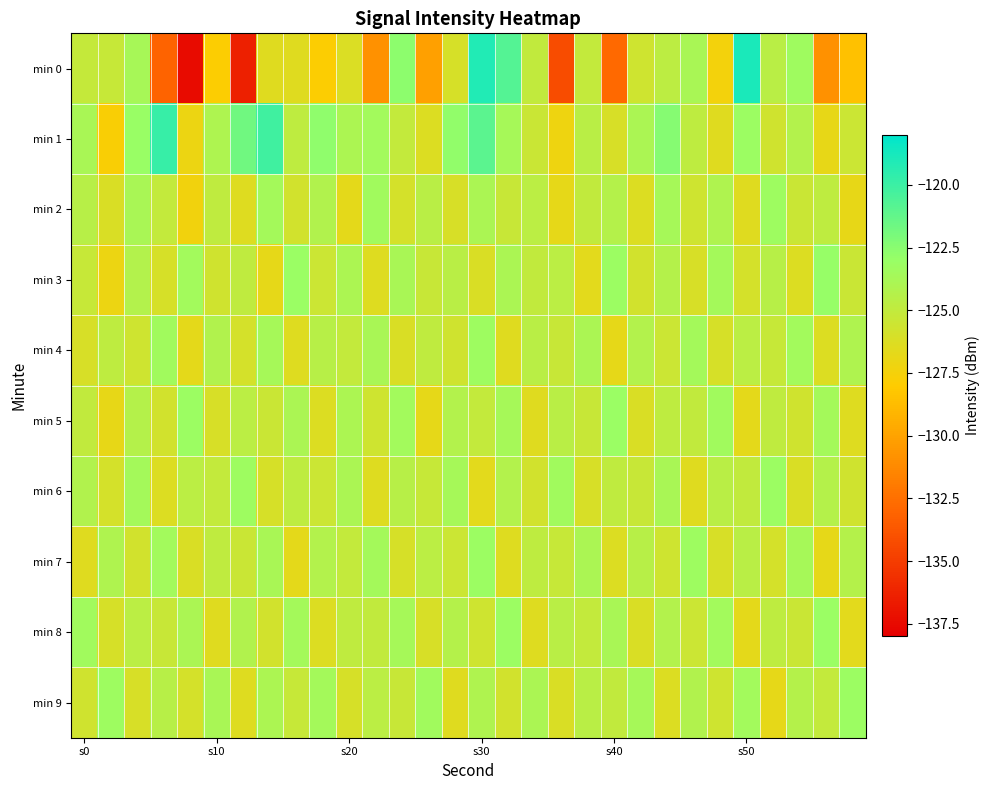

Reading right to left, list all the values displayed in this chart.

min 0: -128.5	-130.8	-123.3	-124.6	-118.9	-127.4	-123.8	-124.7	-125.6	-132.8	-125.1	-134.2	-125.0	-120.7	-119.1	-126.0	-130.2	-122.6	-130.9	-126.2	-127.9	-126.5	-126.5	-136.4	-127.8	-137.4	-133.1	-123.8	-125.2	-125.1
min 1: -125.5	-126.9	-124.3	-125.7	-123.2	-126.5	-124.8	-122.4	-123.9	-126.1	-124.6	-127.2	-125.4	-123.7	-121.0	-122.8	-126.3	-125.1	-123.5	-124.0	-122.7	-124.8	-120.1	-121.7	-124.0	-127.1	-119.9	-123.0	-127.8	-123.8
min 2: -126.9	-124.8	-125.4	-123.3	-126.5	-124.1	-125.6	-123.7	-126.3	-124.4	-125.0	-126.8	-124.7	-125.3	-123.9	-126.1	-124.6	-125.9	-123.4	-126.7	-124.2	-125.8	-123.6	-126.4	-124.9	-127.3	-125.1	-123.8	-126.2	-124.5
min 3: -125.4	-123.0	-126.3	-124.5	-125.9	-123.6	-126.1	-124.4	-125.8	-123.2	-126.6	-124.7	-125.0	-123.9	-126.2	-124.6	-125.3	-123.8	-126.4	-124.0	-125.5	-123.1	-126.8	-124.9	-125.7	-123.5	-126.0	-124.3	-127.1	-125.2
min 4: -124.1	-126.3	-123.5	-125.2	-124.7	-126.0	-123.6	-125.5	-124.3	-126.8	-123.9	-125.3	-124.6	-126.5	-123.3	-125.7	-124.9	-126.2	-123.8	-125.1	-124.5	-126.4	-123.7	-125.9	-124.2	-126.7	-123.4	-125.6	-124.8	-126.1
min 5: -126.4	-123.6	-125.7	-124.9	-126.7	-123.4	-125.0	-124.8	-126.2	-123.1	-125.3	-124.6	-126.5	-123.7	-125.1	-124.3	-126.8	-123.5	-125.6	-124.0	-126.3	-123.9	-125.4	-124.7	-126.1	-123.2	-125.8	-124.4	-126.9	-125.0
min 6: -125.7	-124.4	-126.2	-123.2	-125.0	-124.6	-126.5	-123.8	-125.3	-124.9	-126.1	-123.4	-125.8	-124.3	-126.6	-123.7	-125.2	-124.5	-126.4	-123.9	-125.5	-124.8	-126.0	-123.3	-125.1	-124.7	-126.3	-123.6	-125.9	-124.2
min 7: -124.4	-126.8	-123.7	-125.9	-124.6	-126.1	-123.3	-125.6	-124.5	-126.3	-123.9	-125.2	-124.8	-126.4	-123.2	-125.5	-124.7	-126.0	-123.6	-125.1	-124.3	-126.7	-123.8	-125.4	-124.9	-126.2	-123.5	-125.8	-124.1	-126.5
min 8: -126.6	-123.1	-125.4	-124.8	-126.7	-123.5	-125.5	-124.3	-126.2	-123.8	-125.1	-124.6	-126.4	-123.2	-125.6	-124.4	-126.1	-123.7	-125.0	-124.9	-126.3	-123.6	-125.8	-124.2	-126.5	-123.9	-125.3	-124.7	-126.0	-123.4
min 9: -123.2	-125.1	-124.4	-126.8	-123.5	-125.6	-124.2	-126.3	-123.7	-125.0	-124.6	-126.2	-123.9	-125.8	-124.1	-126.5	-123.4	-125.3	-124.7	-126.0	-123.6	-125.2	-124.0	-126.4	-123.8	-125.9	-124.5	-126.1	-123.3	-125.7